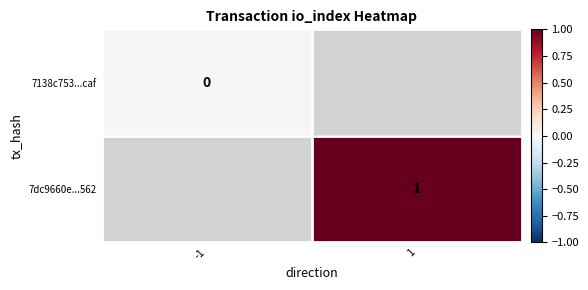

At how many categories does at least one series exceed 0?

1